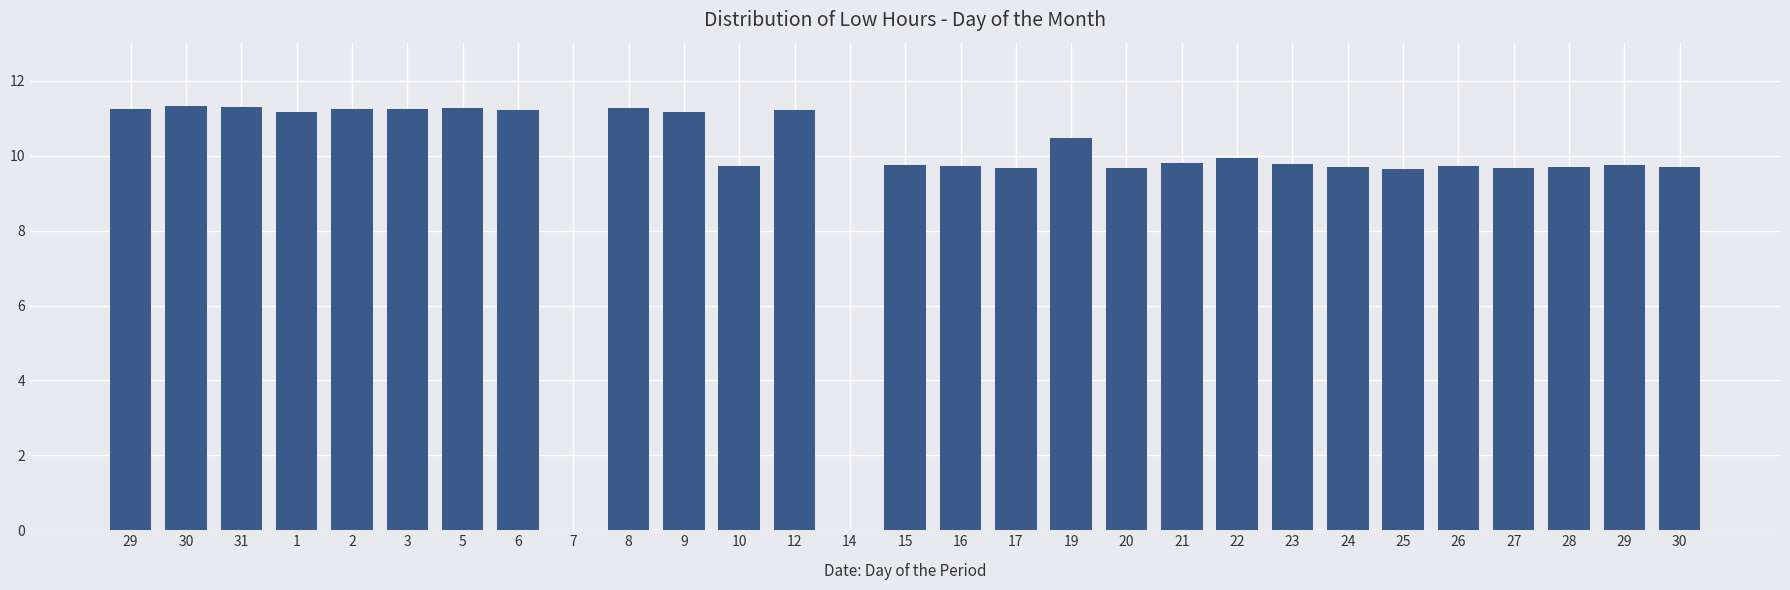

What is the difference between the maximum and minimum values?

11.3